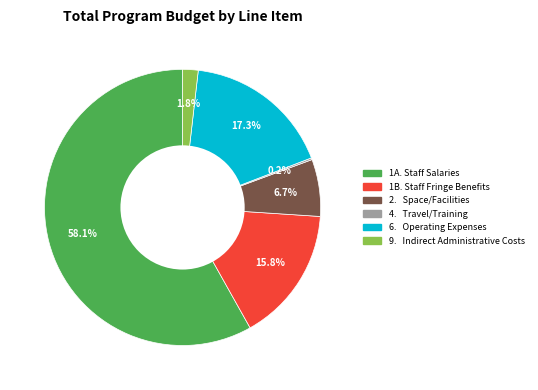

Does any single category account for the majority?

Yes